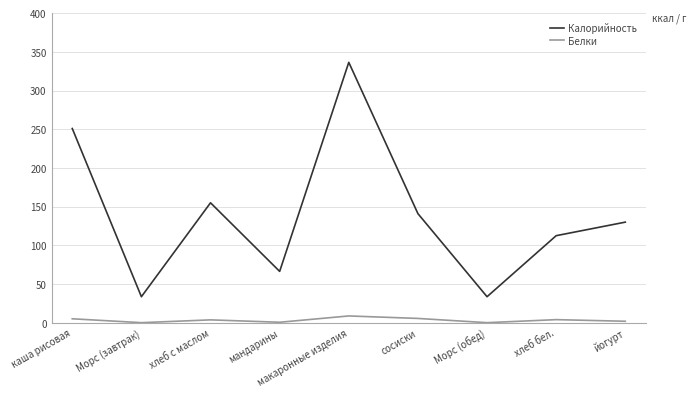

Read the Белки value at макаронные изделия.

8.8